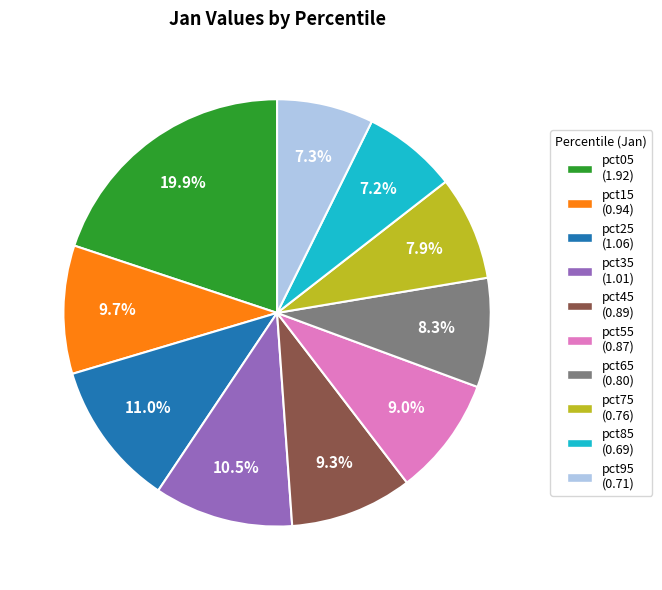

To the nearest percent, what is the difference between the pct45 and pct85 slice percentages?

2%